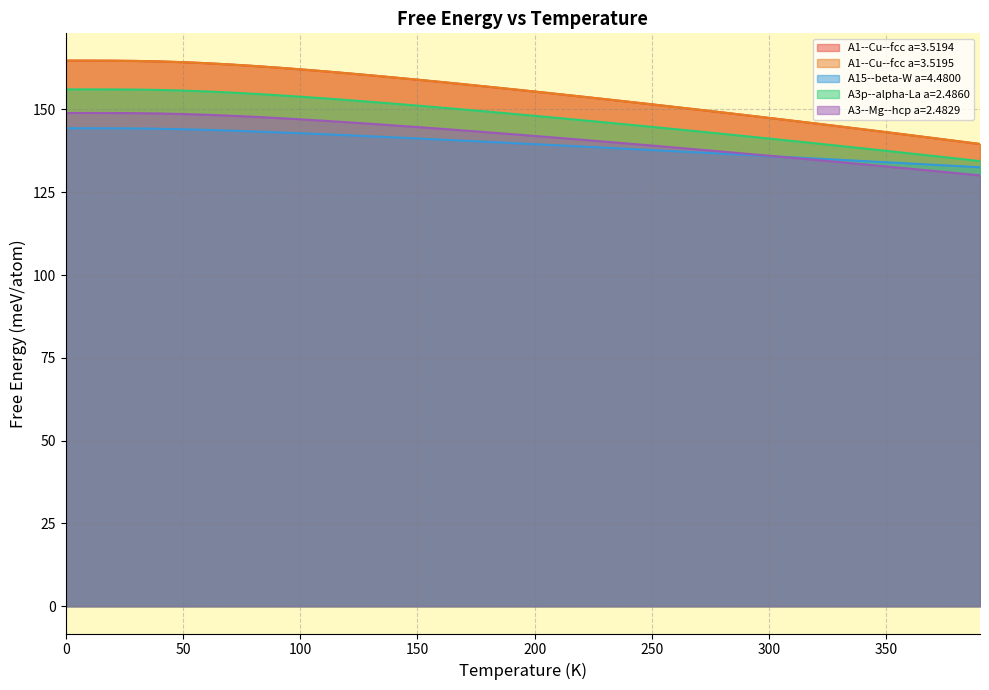

Where is A3--Mg--hcp a=2.4829 nearest to the value 139?

250.0